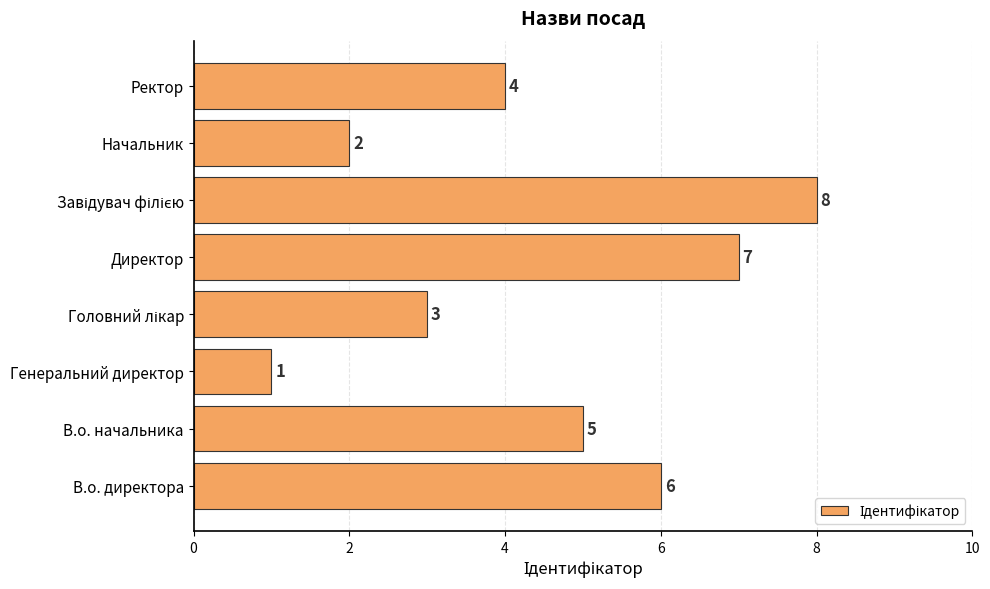

Reading bottom to top, list all the values displayed in this chart.

6	5	1	3	7	8	2	4